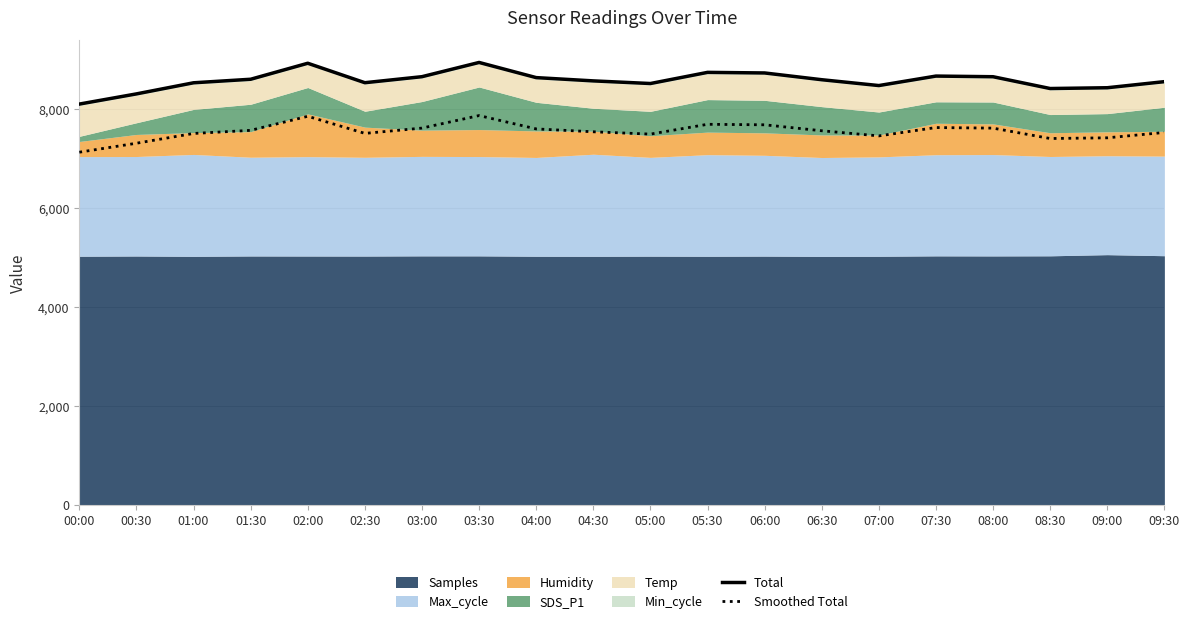

At which label is Total closest to 8525?

05:00